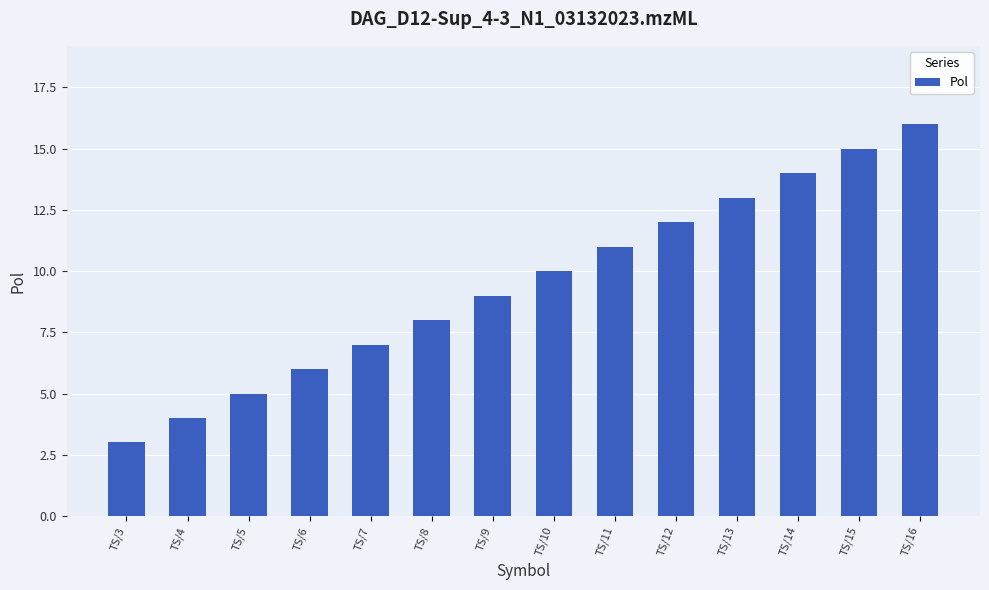

Reading left to right, extract all data points from this chart.

3	4	5	6	7	8	9	10	11	12	13	14	15	16